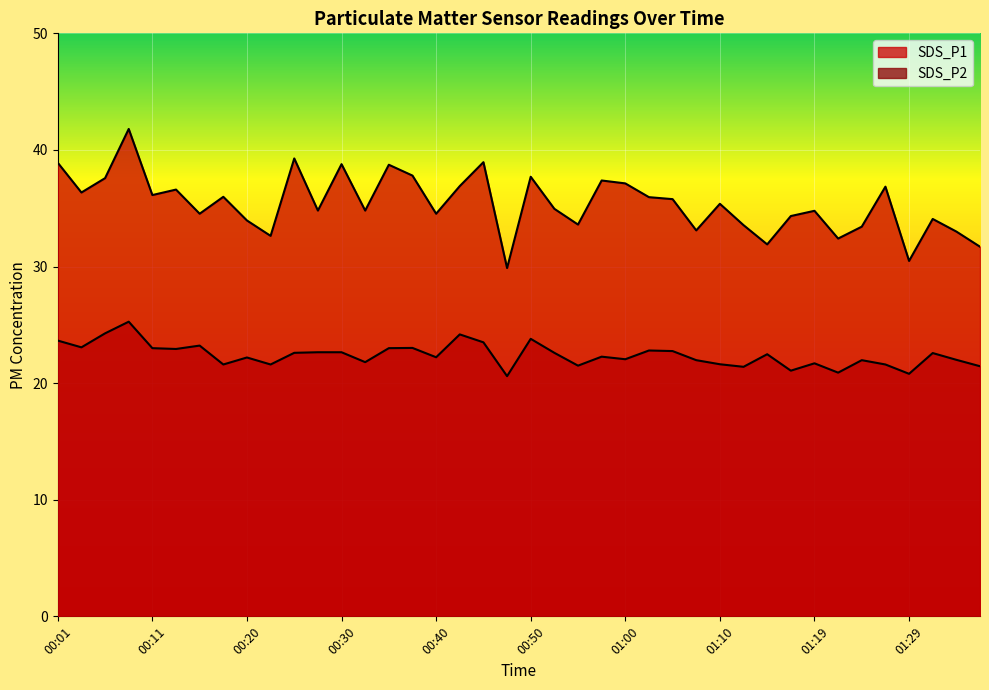

List the labels in order of SDS_P1 value, largest first.

00:08, 00:25, 00:45, 00:01, 00:30, 00:35, 00:38, 00:50, 00:06, 00:57, 01:00, 00:42, 01:27, 00:13, 00:03, 00:11, 00:18, 01:02, 01:05, 01:10, 00:52, 00:28, 00:33, 01:19, 00:15, 00:40, 01:17, 01:32, 00:20, 00:55, 01:12, 01:24, 01:07, 01:34, 00:23, 01:22, 01:15, 01:36, 01:29, 00:47